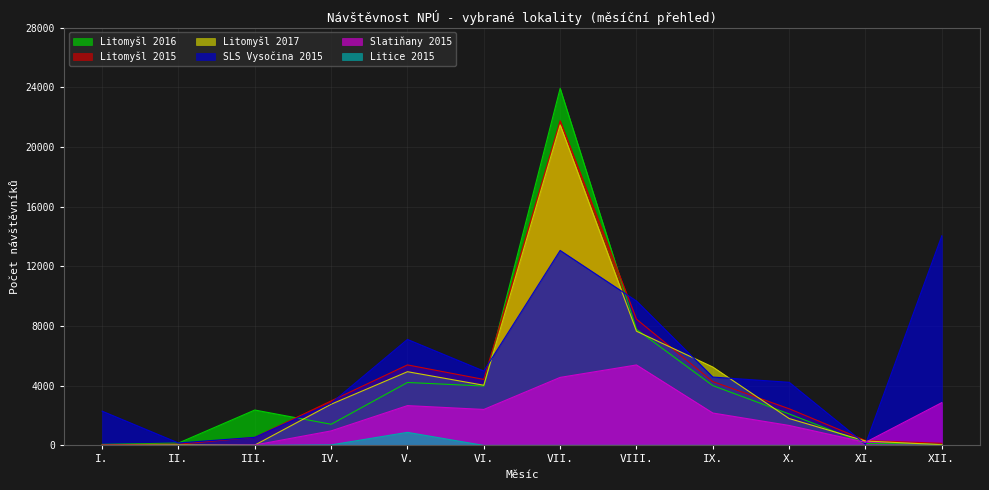

Between II. and VI., which is larger?

VI.